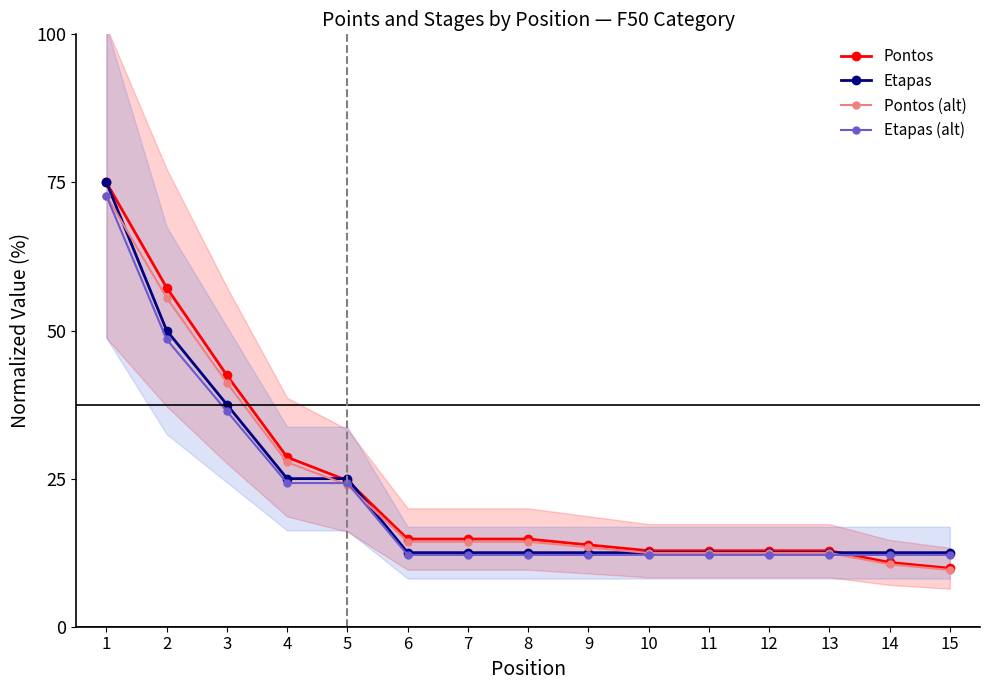

Which series has the largest total across all categories?

Pontos